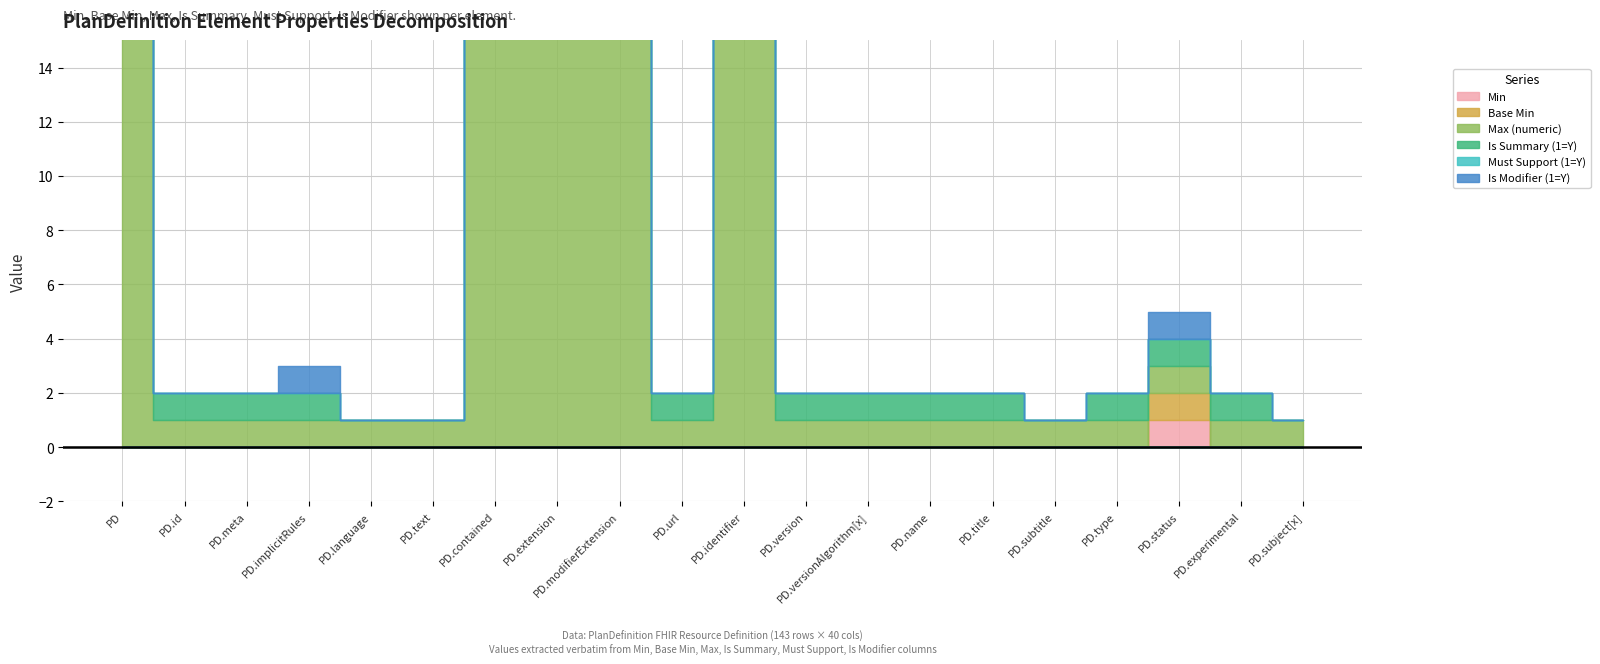

The Is Summary (1=Y) series shows 1 at PlanDefinition.name. True or false?

False